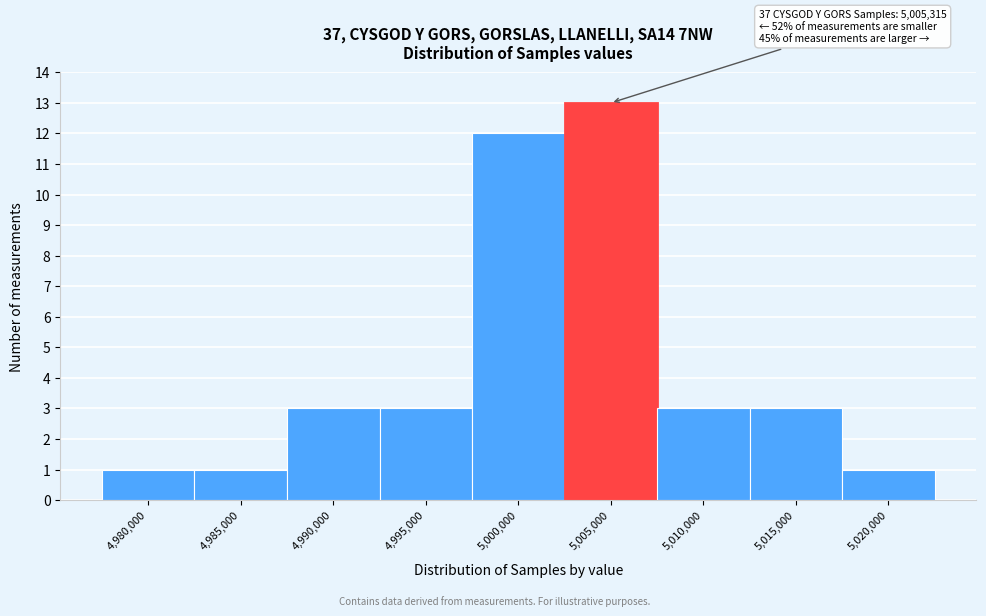

Reading right to left, list all the values displayed in this chart.

1	3	3	13	12	3	3	1	1